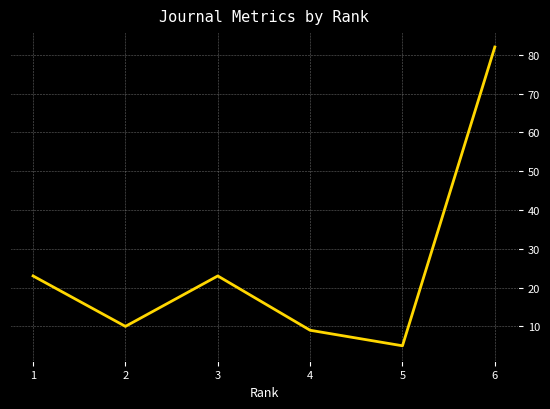

At which category does the data reach its first local peak?

3